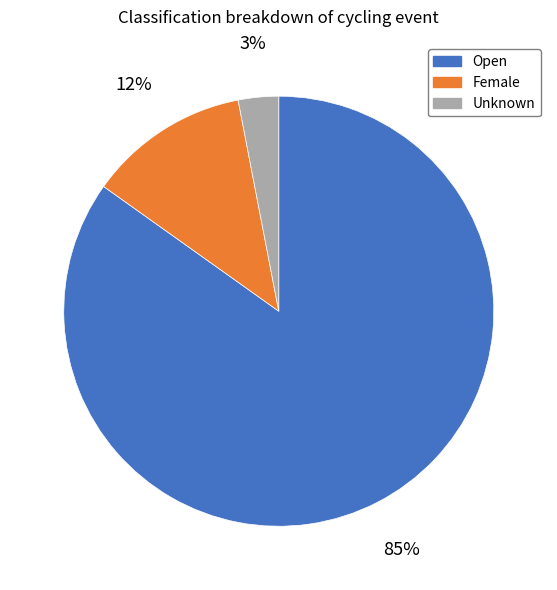

To the nearest percent, what is the difference between the largest and smallest slice percentages?

82%